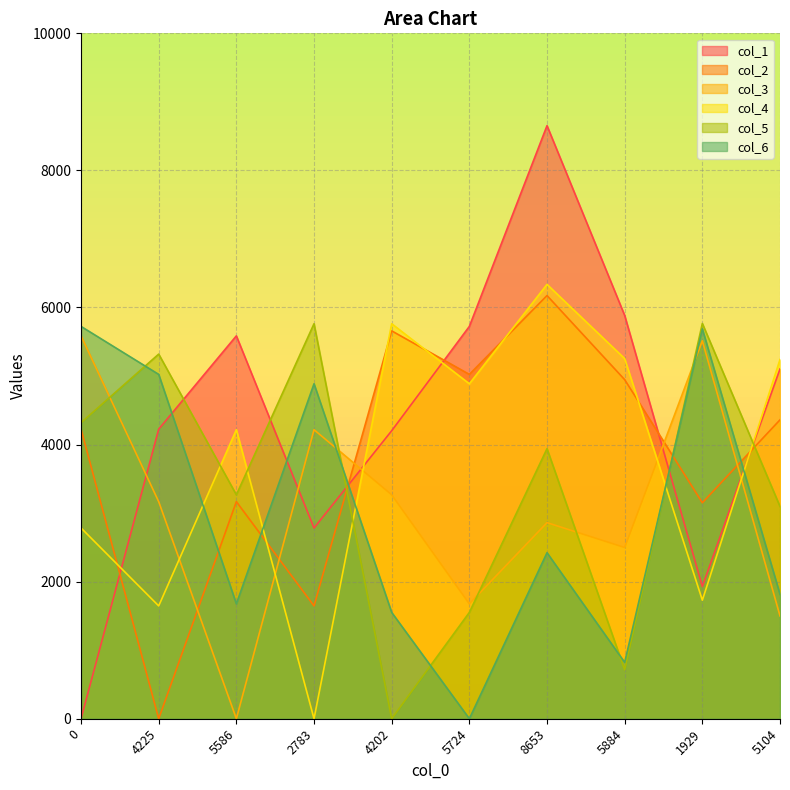

Rank the series at 0 from lowest to highest value.

col_1, col_4, col_2, col_5, col_3, col_6